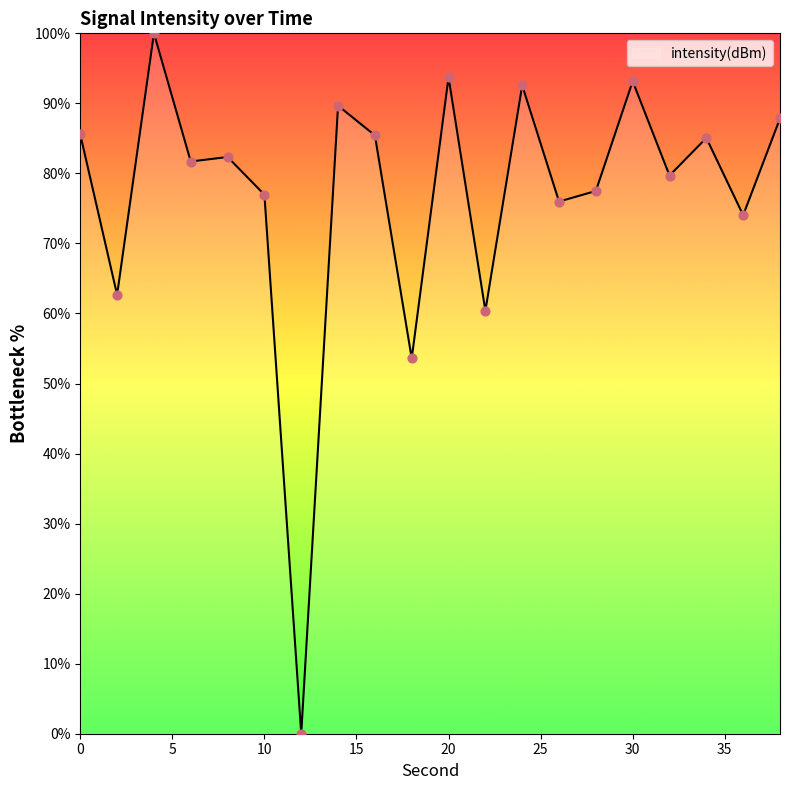

What is the difference between the maximum and minimum values?

100.0